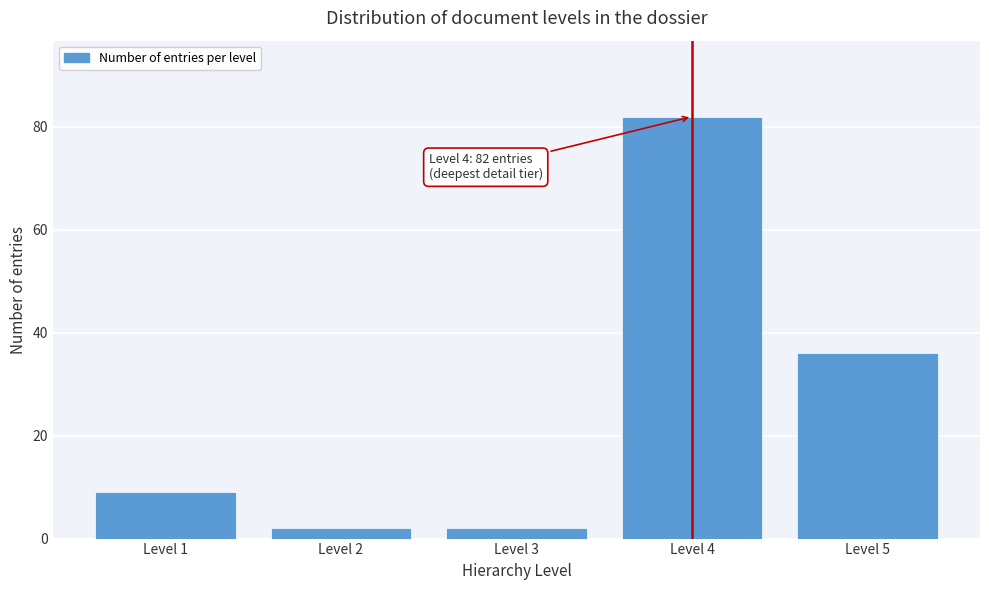

Reading left to right, list all the values displayed in this chart.

9	2	2	82	36